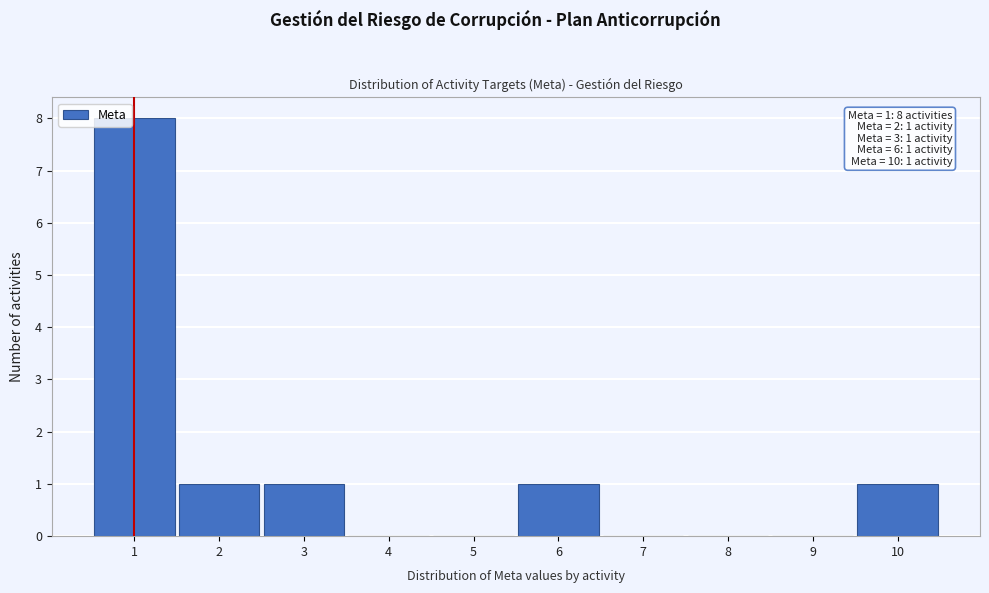

Over which range of the x-axis is the bar tallest?

0.5 to 1.5